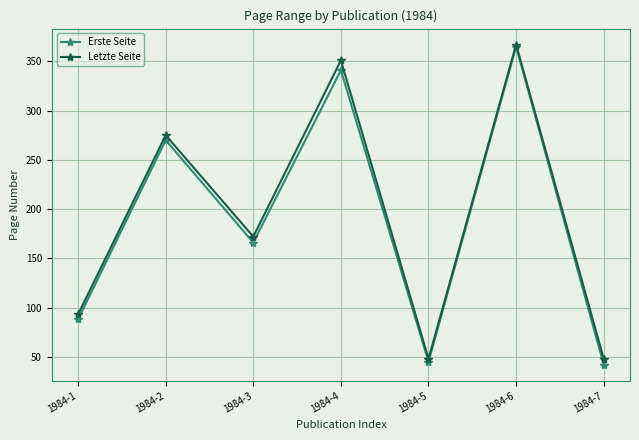

Count the number of categories in the chart.

7